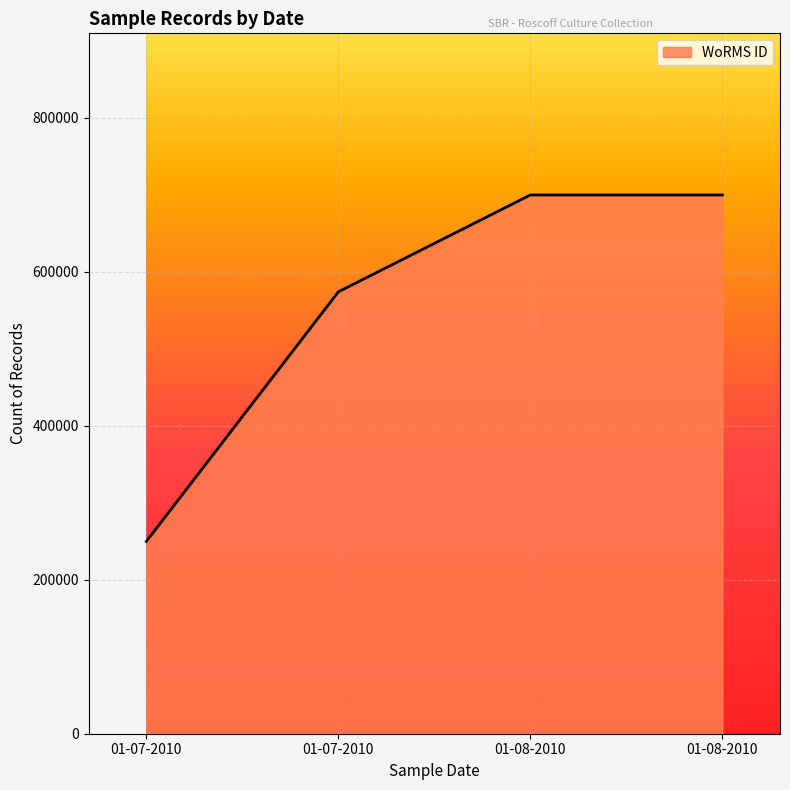

Approximately how many times larger is the value at 01-08-2010 compared to 01-07-2010?

2.8